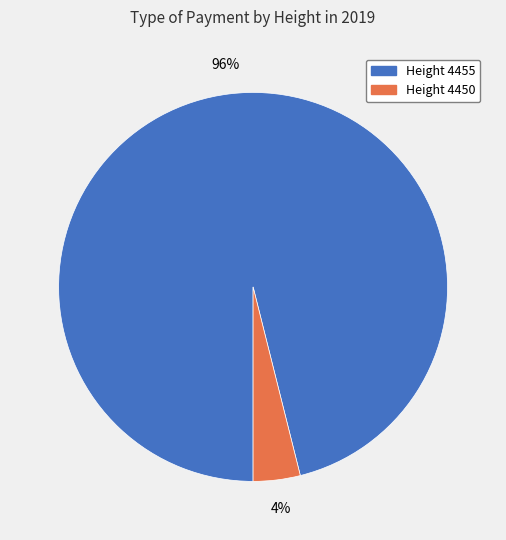

How many segments does this pie chart have?

2